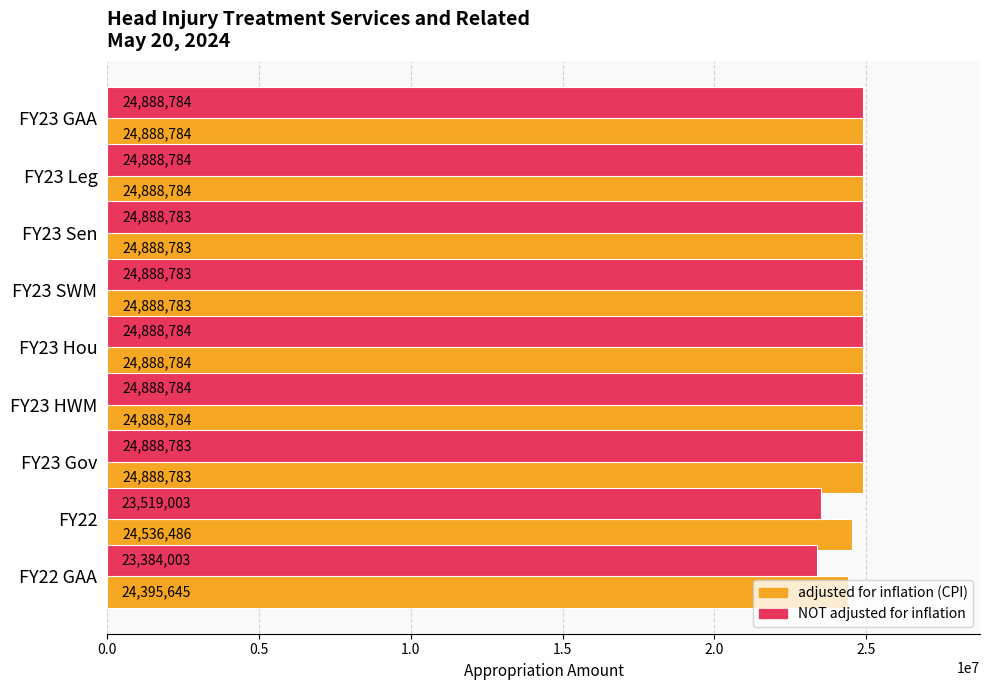

Which series has the widest spread of values?

NOT adjusted for inflation